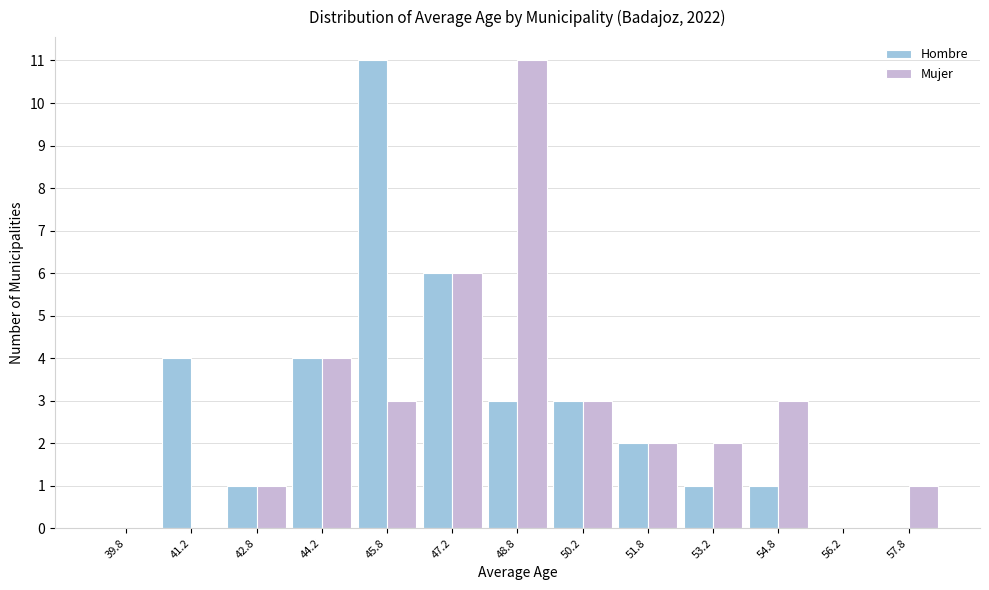

Reading left to right, list every range on the x-axis with the height of the bar of each series over it. Neither the bar edges nor the heights are printed on the chart, so give them approximately, as read against the axes.

39.0 to 40.5: Hombre=0	Mujer=0
40.5 to 42.0: Hombre=4	Mujer=0
42.0 to 43.5: Hombre=1	Mujer=1
43.5 to 45.0: Hombre=4	Mujer=4
45.0 to 46.5: Hombre=11	Mujer=3
46.5 to 48.0: Hombre=6	Mujer=6
48.0 to 49.5: Hombre=3	Mujer=11
49.5 to 51.0: Hombre=3	Mujer=3
51.0 to 52.5: Hombre=2	Mujer=2
52.5 to 54.0: Hombre=1	Mujer=2
54.0 to 55.5: Hombre=1	Mujer=3
55.5 to 57.0: Hombre=0	Mujer=0
57.0 to 58.5: Hombre=0	Mujer=1